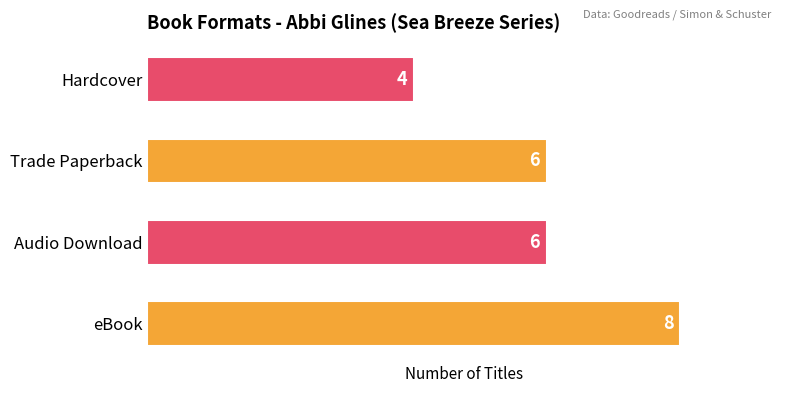

Which label corresponds to the smallest value in the chart?

Hardcover